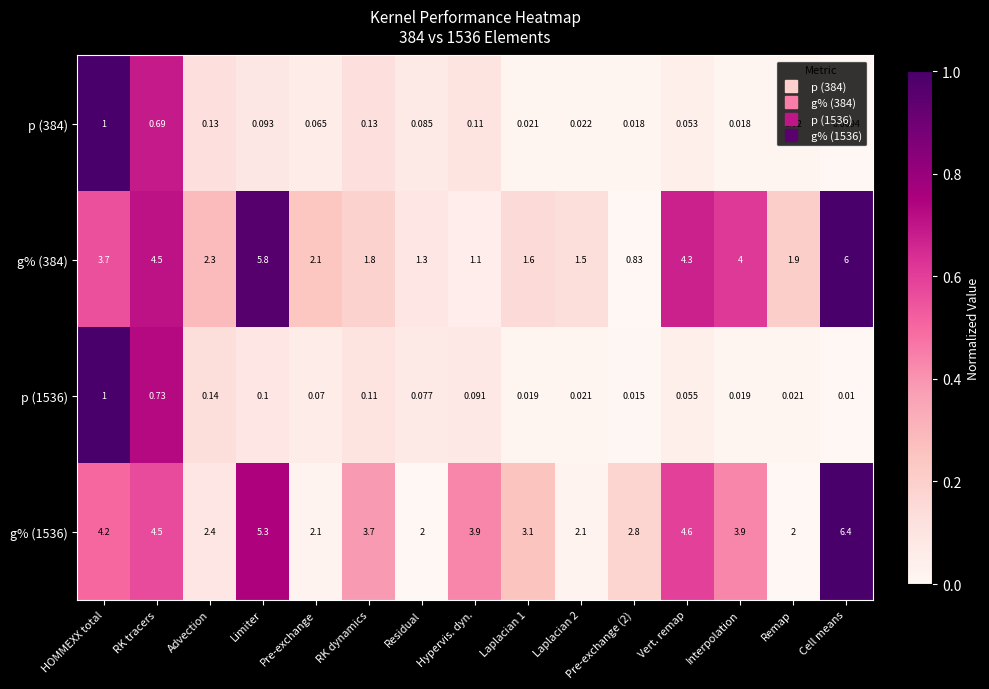

At which category is the sum across all series the highest?

Cell means